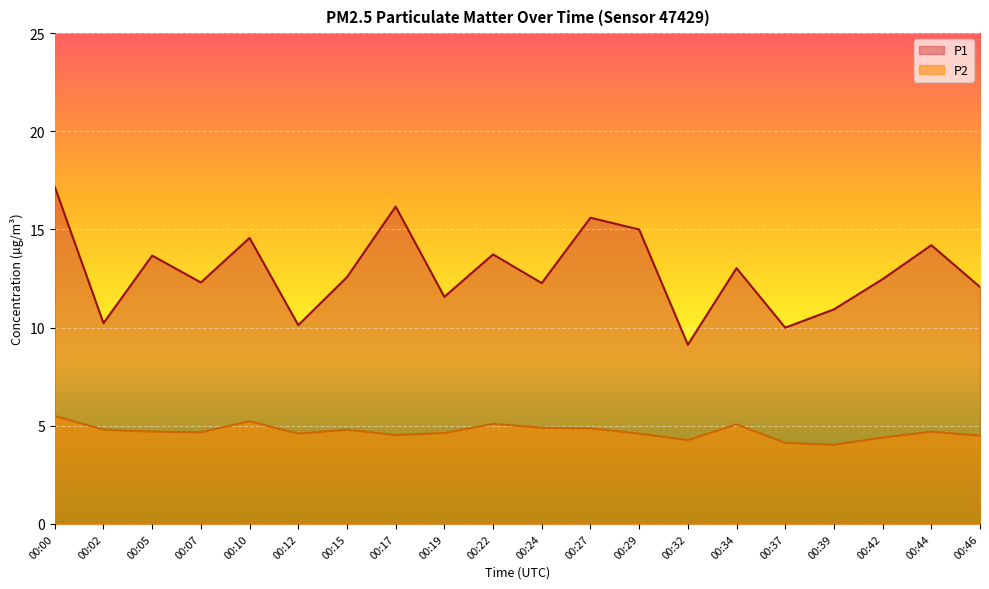

What is the difference between the maximum and minimum values in the P1 series?

8.0